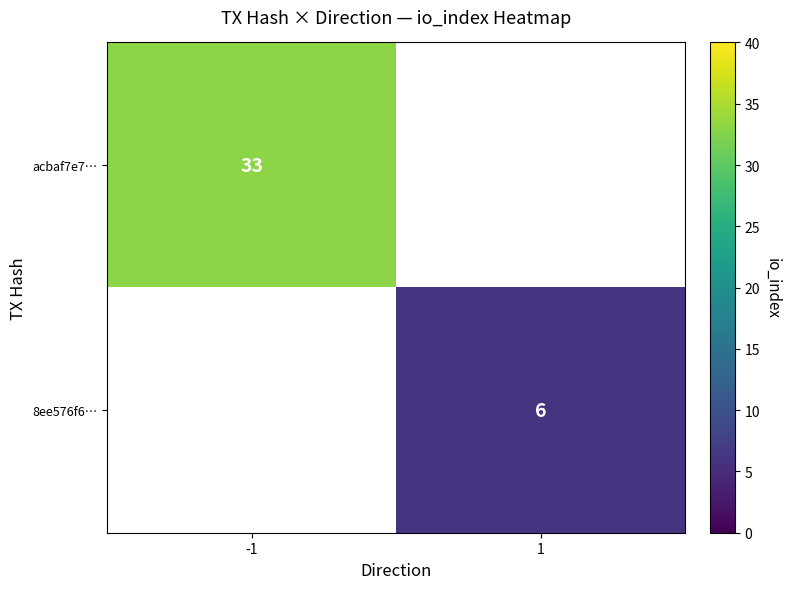

Which label corresponds to the largest value in the chart?

-1